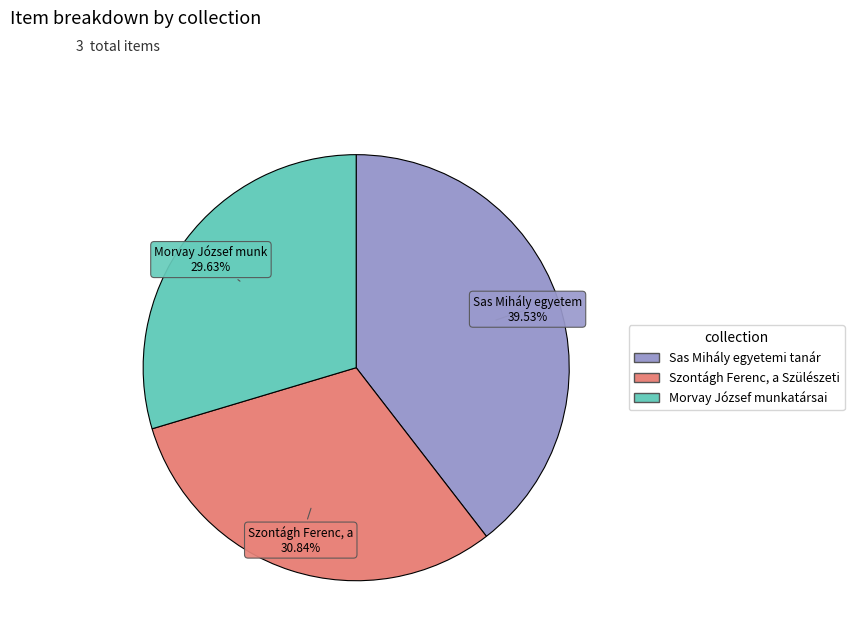

To the nearest percent, what is the combined percentage of Szontágh Ferenc, a Szülészeti and Sas Mihály egyetemi tanár?

70%